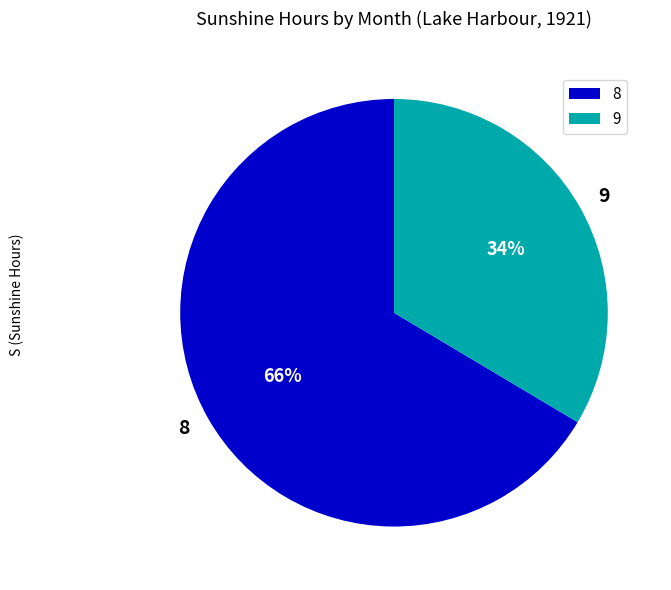

To the nearest percent, what is the average slice percentage?

50%